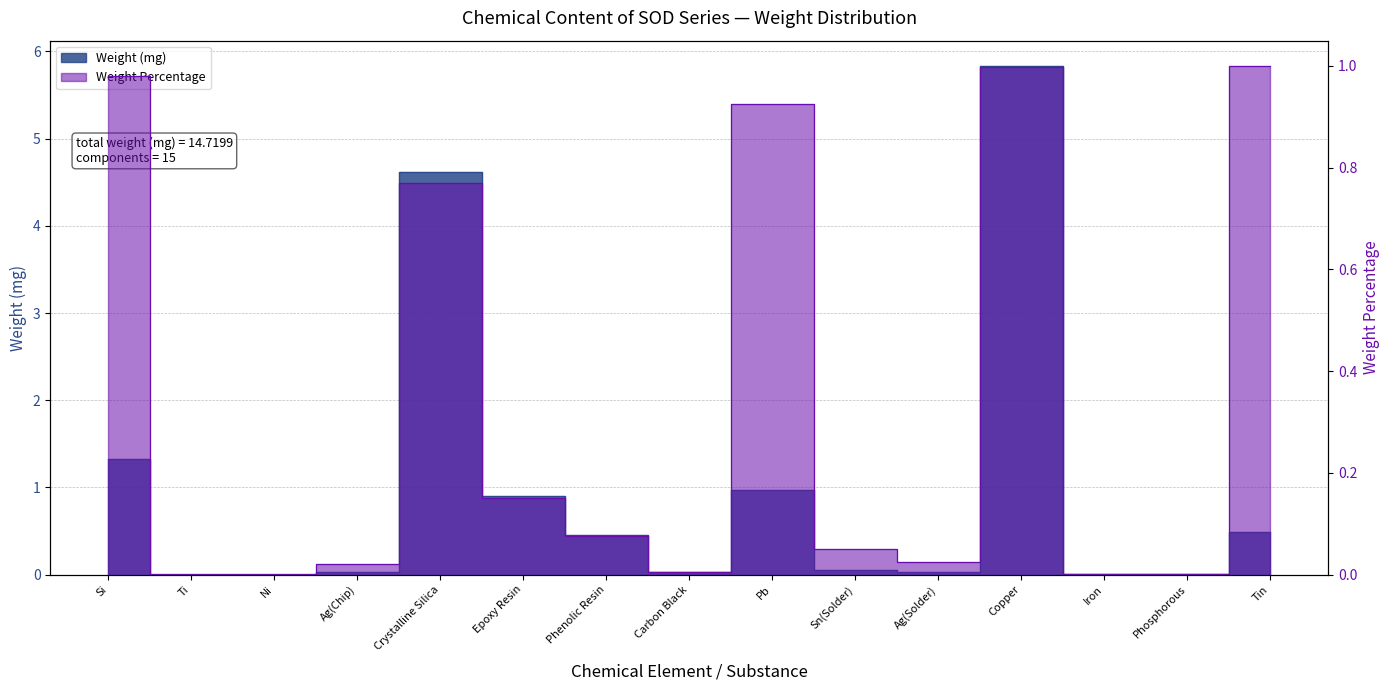

What is the difference between the highest and lowest values at Si?

0.3